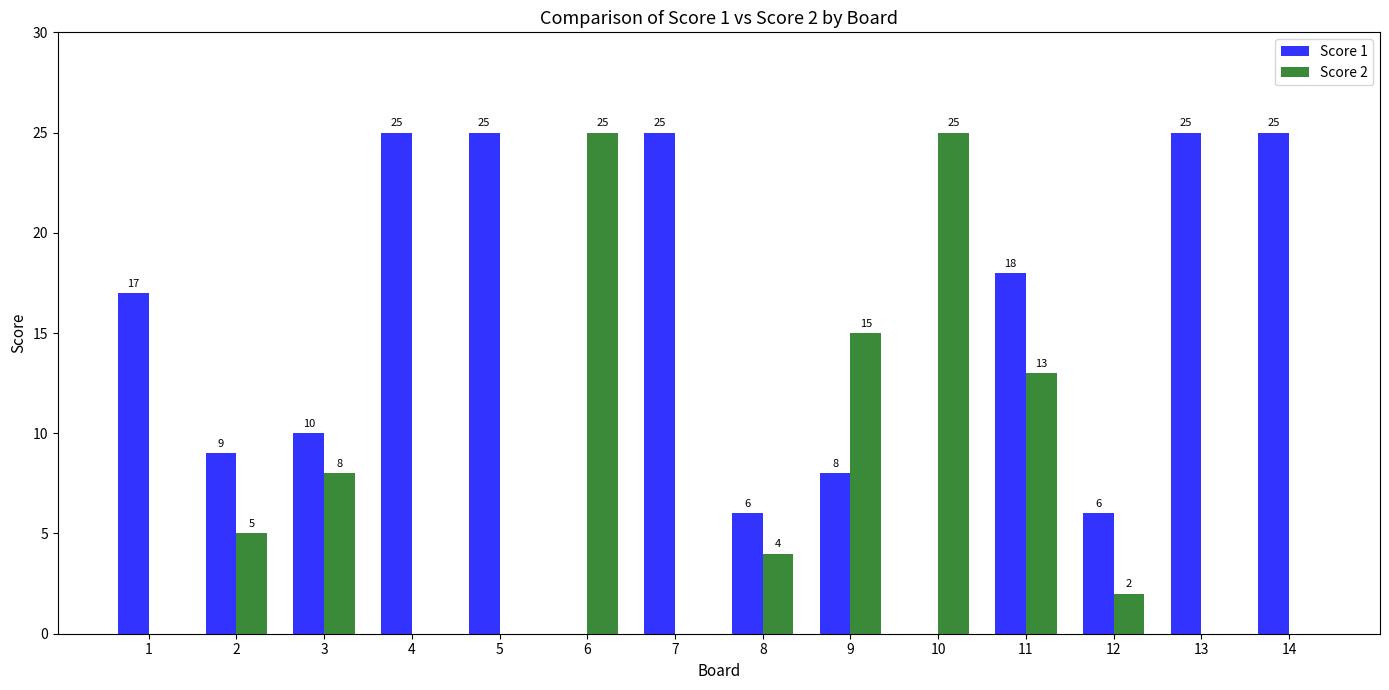

Between 3 and 4, which series saw the biggest shift?

Score 1